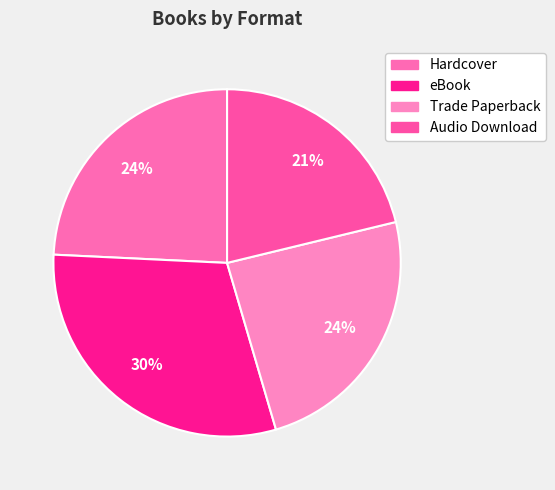

True or false: Trade Paperback accounts for 11% of the total.

False